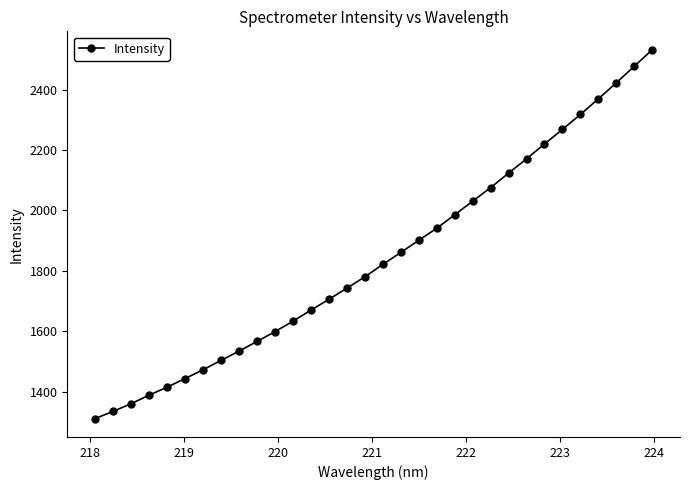

How many distinct data groups are displayed?

1